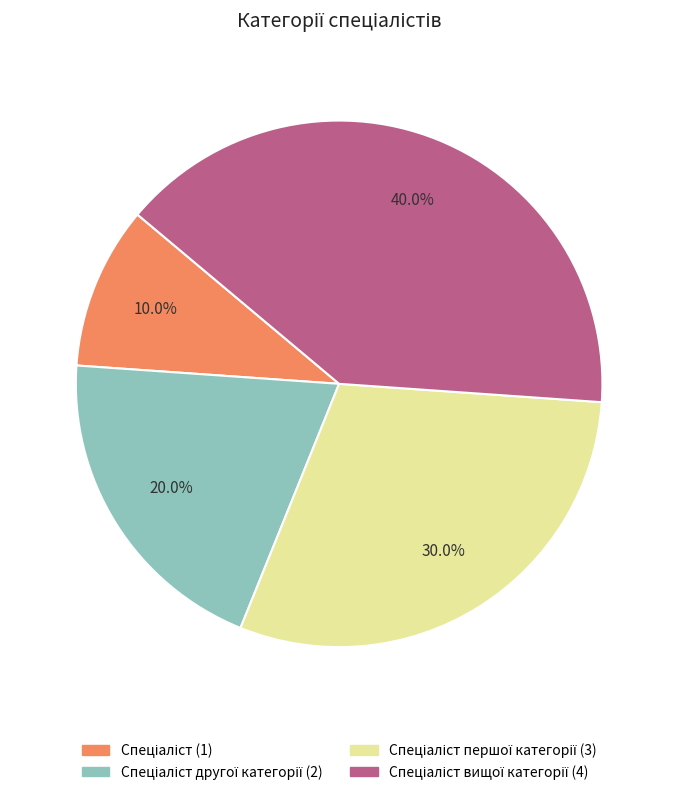

Does any single category account for the majority?

No